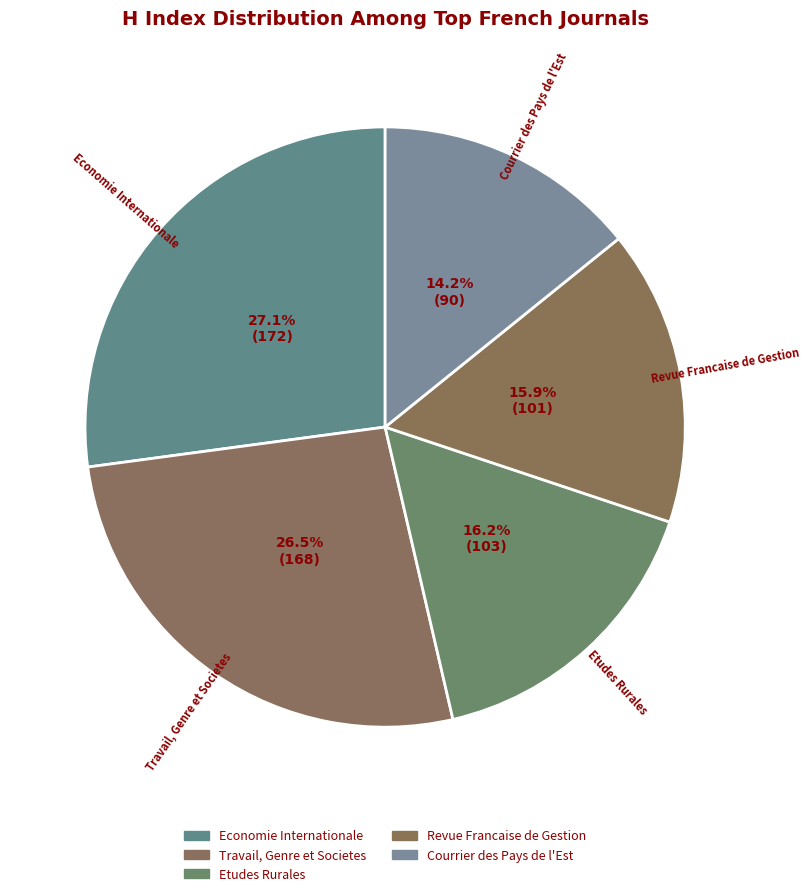

The Courrier des Pays de l'Est slice represents 6% of the pie. True or false?

False